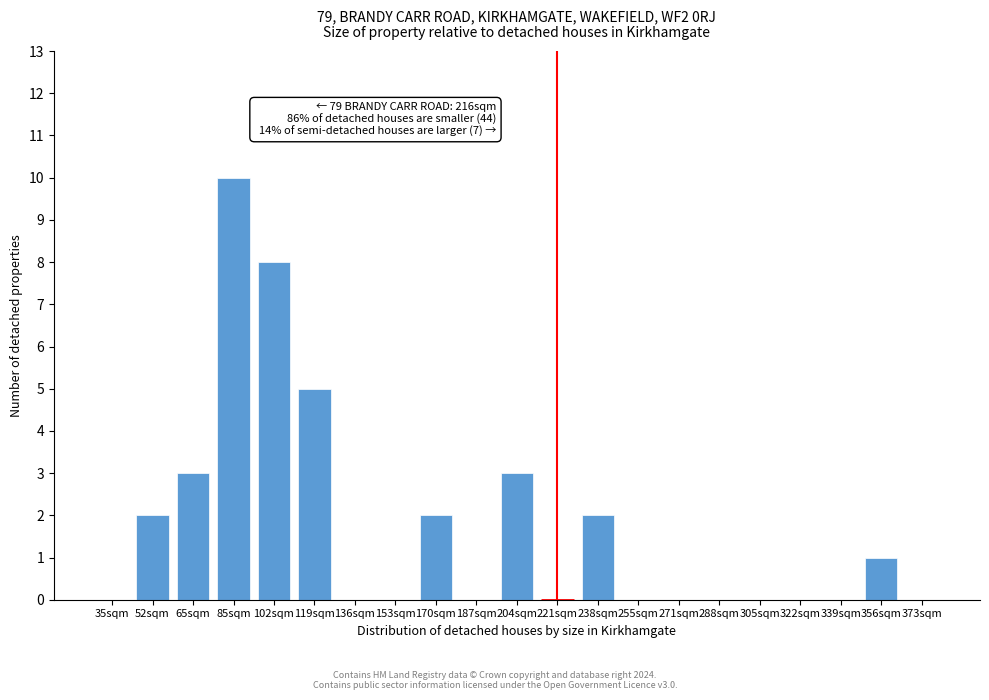

Reading right to left, what are all the values shown in this chart?

373sqm=0	356sqm=1	339sqm=0	322sqm=0	305sqm=0	288sqm=0	271sqm=0	255sqm=0	238sqm=2	221sqm=0	204sqm=3	187sqm=0	170sqm=2	153sqm=0	136sqm=0	119sqm=5	102sqm=8	85sqm=10	65sqm=3	52sqm=2	35sqm=0